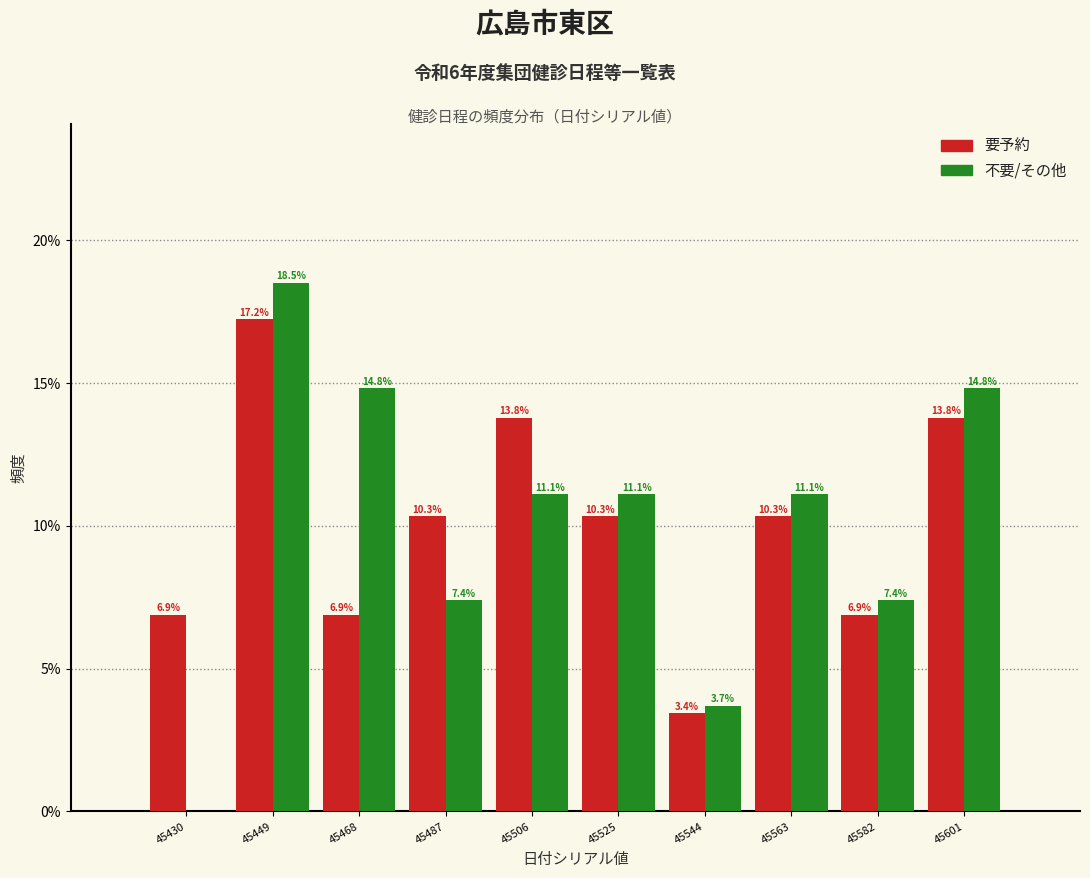

In the 不要/その他 series, which range on the x-axis has the tallest bar?

45440 to 45459